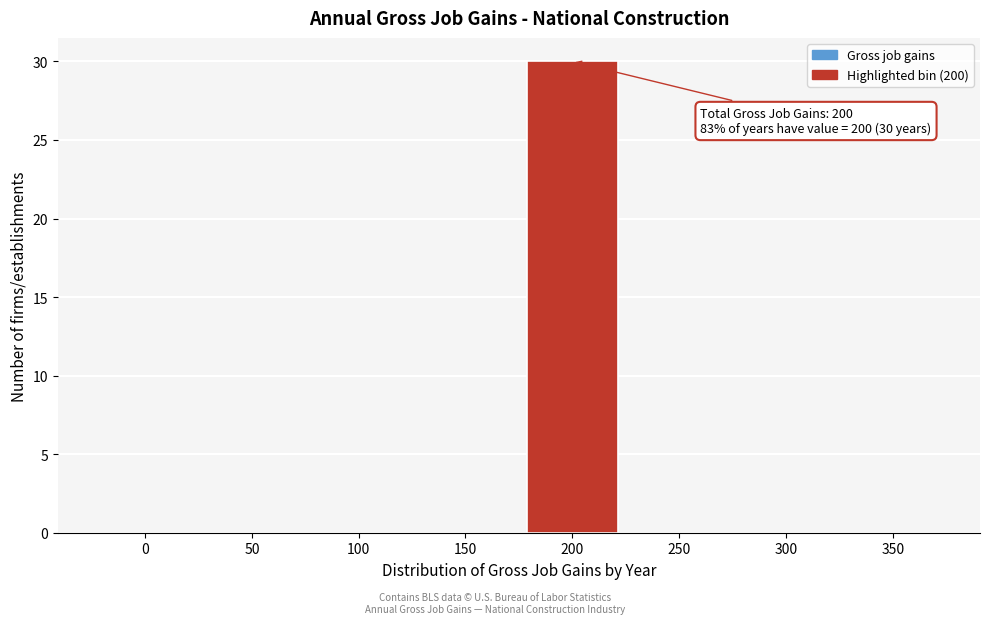

Reading left to right, transcribe all the data shown in this chart.

0=0	50=0	100=0	150=0	200=30	250=0	300=0	350=0